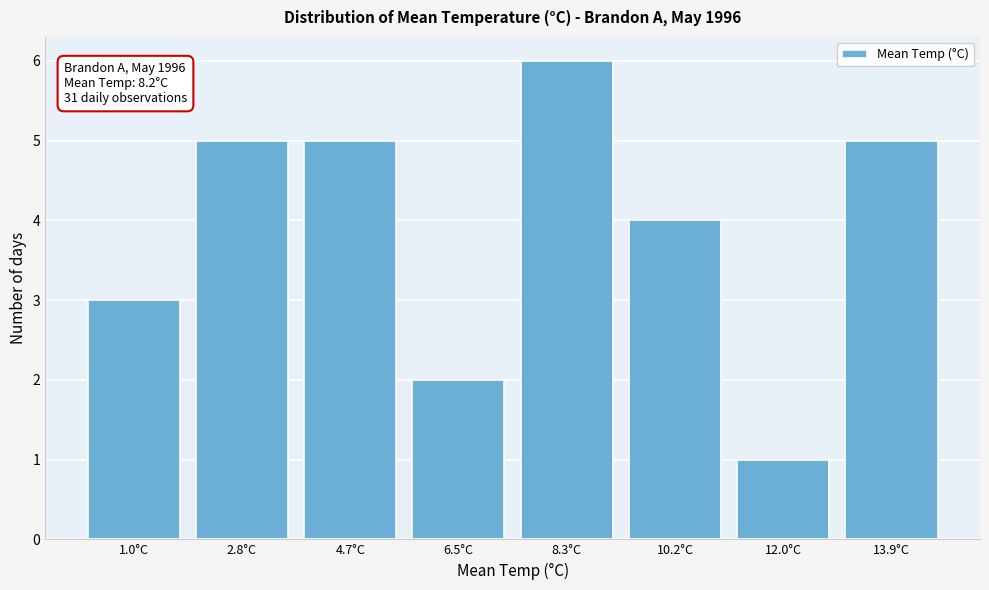

Reading left to right, what are all the values shown in this chart?

1.0°C=3	2.8°C=5	4.7°C=5	6.5°C=2	8.3°C=6	10.2°C=4	12.0°C=1	13.9°C=5